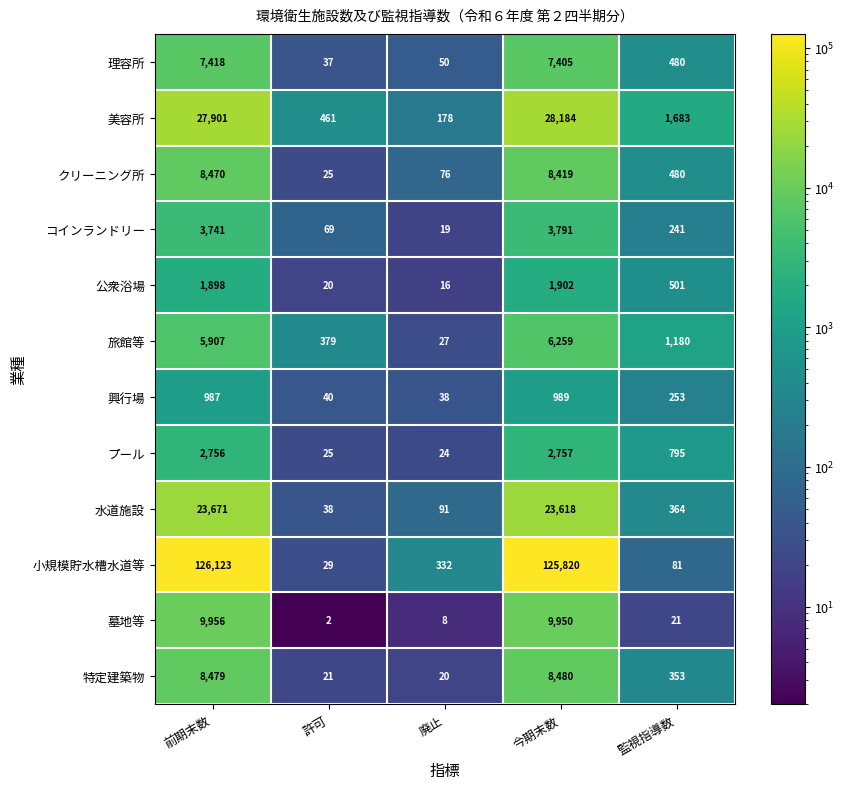

What is the sum of the 特定建築物 values at 今期末数 and 前期末数?

16959